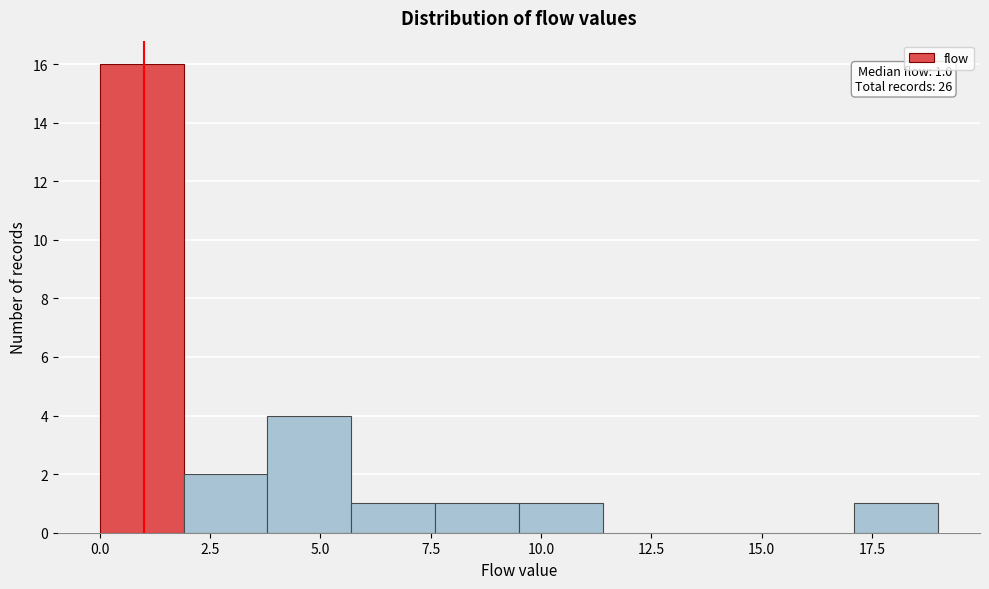

Read against the x-axis, roughly where is the centre of the tallest bar?

1.0